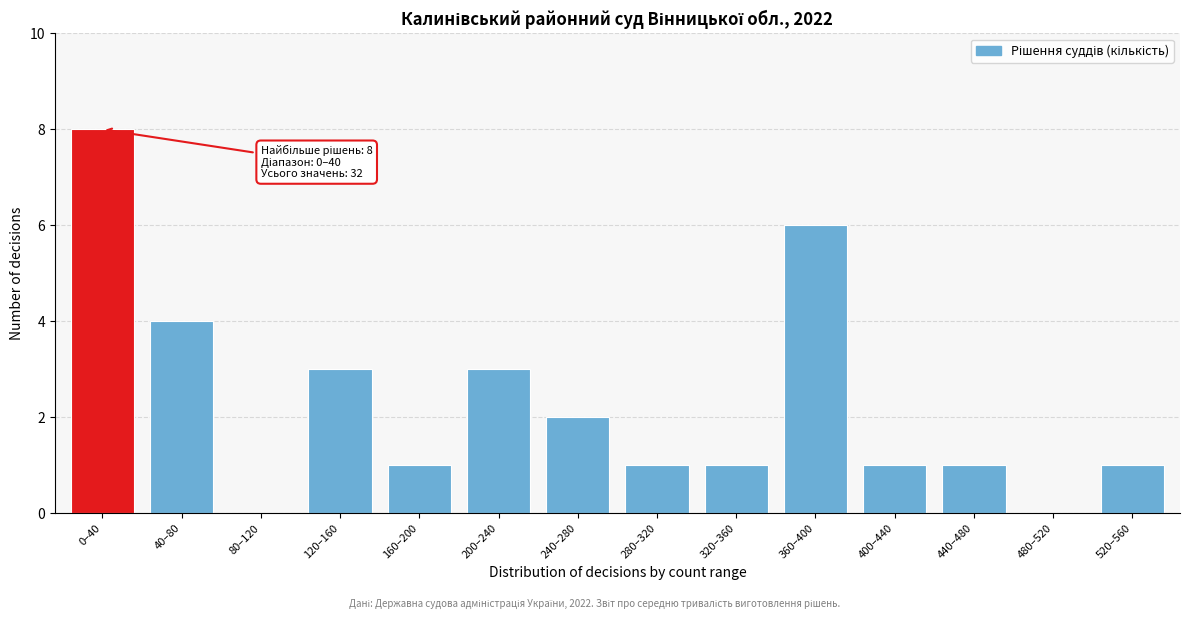

Reading left to right, extract all data points from this chart.

0–40=8	40–80=4	80–120=0	120–160=3	160–200=1	200–240=3	240–280=2	280–320=1	320–360=1	360–400=6	400–440=1	440–480=1	480–520=0	520–560=1